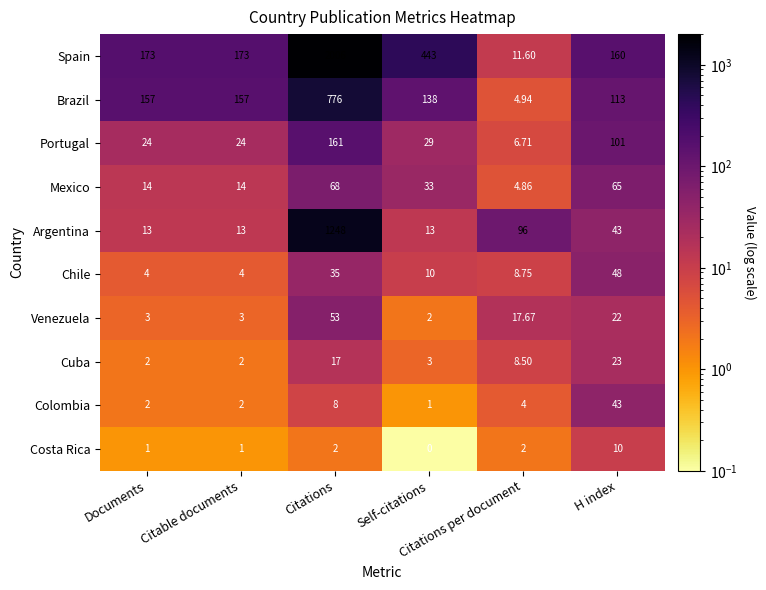

Which series has the largest total across all categories?

Spain